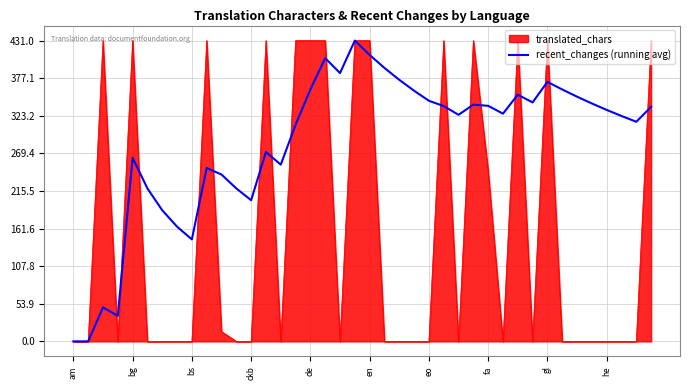

What is the maximum value for translated_chars?

431.0